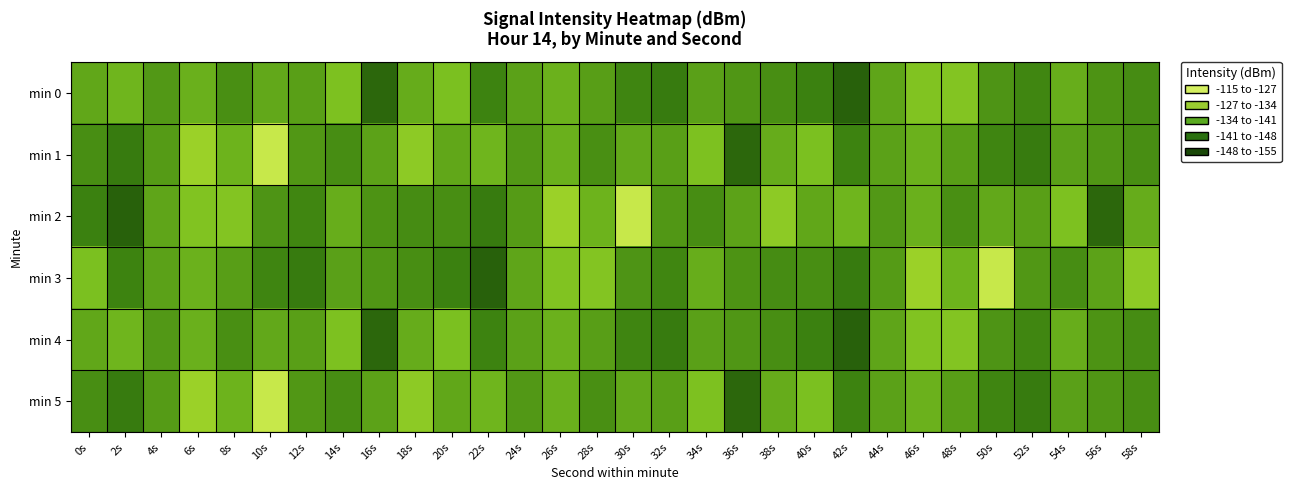

Reading left to right, transcribe all the data shown in this chart.

min 0: 0s=-131.2	2s=-133.4	4s=-128.9	6s=-132.7	8s=-127.5	10s=-131.3	12s=-129.9	14s=-135.6	16s=-120.7	18s=-132.0	20s=-135.2	22s=-125.5	24s=-130.2	26s=-132.7	28s=-129.8	30s=-125.9	32s=-124.4	34s=-130.1	36s=-128.6	38s=-127.3	40s=-125.2	42s=-119.7	44s=-130.9	46s=-136.2	48s=-136.5	50s=-128.2	52s=-126.1	54s=-132.1	56s=-128.0	58s=-127.0
min 1: 0s=-127.2	2s=-124.3	4s=-129.3	6s=-140.4	8s=-133.0	10s=-150.4	12s=-128.7	14s=-127.1	16s=-130.3	18s=-138.2	20s=-131.2	22s=-133.4	24s=-128.9	26s=-132.7	28s=-127.5	30s=-131.3	32s=-129.9	34s=-135.6	36s=-120.7	38s=-132.0	40s=-135.2	42s=-125.5	44s=-130.2	46s=-132.7	48s=-129.8	50s=-125.9	52s=-124.4	54s=-130.1	56s=-128.6	58s=-127.3
min 2: 0s=-125.2	2s=-119.7	4s=-130.9	6s=-136.2	8s=-136.5	10s=-128.2	12s=-126.1	14s=-132.1	16s=-128.0	18s=-127.0	20s=-127.2	22s=-124.3	24s=-129.3	26s=-140.4	28s=-133.0	30s=-150.4	32s=-128.7	34s=-127.1	36s=-130.3	38s=-138.2	40s=-131.2	42s=-133.4	44s=-128.9	46s=-132.7	48s=-127.5	50s=-131.3	52s=-129.9	54s=-135.6	56s=-120.7	58s=-132.0
min 3: 0s=-135.2	2s=-125.5	4s=-130.2	6s=-132.7	8s=-129.8	10s=-125.9	12s=-124.4	14s=-130.1	16s=-128.6	18s=-127.3	20s=-125.2	22s=-119.7	24s=-130.9	26s=-136.2	28s=-136.5	30s=-128.2	32s=-126.1	34s=-132.1	36s=-128.0	38s=-127.0	40s=-127.2	42s=-124.3	44s=-129.3	46s=-140.4	48s=-133.0	50s=-150.4	52s=-128.7	54s=-127.1	56s=-130.3	58s=-138.2
min 4: 0s=-131.2	2s=-133.4	4s=-128.9	6s=-132.7	8s=-127.5	10s=-131.3	12s=-129.9	14s=-135.6	16s=-120.7	18s=-132.0	20s=-135.2	22s=-125.5	24s=-130.2	26s=-132.7	28s=-129.8	30s=-125.9	32s=-124.4	34s=-130.1	36s=-128.6	38s=-127.3	40s=-125.2	42s=-119.7	44s=-130.9	46s=-136.2	48s=-136.5	50s=-128.2	52s=-126.1	54s=-132.1	56s=-128.0	58s=-127.0
min 5: 0s=-127.2	2s=-124.3	4s=-129.3	6s=-140.4	8s=-133.0	10s=-150.4	12s=-128.7	14s=-127.1	16s=-130.3	18s=-138.2	20s=-131.2	22s=-133.4	24s=-128.9	26s=-132.7	28s=-127.5	30s=-131.3	32s=-129.9	34s=-135.6	36s=-120.7	38s=-132.0	40s=-135.2	42s=-125.5	44s=-130.2	46s=-132.7	48s=-129.8	50s=-125.9	52s=-124.4	54s=-130.1	56s=-128.6	58s=-127.3